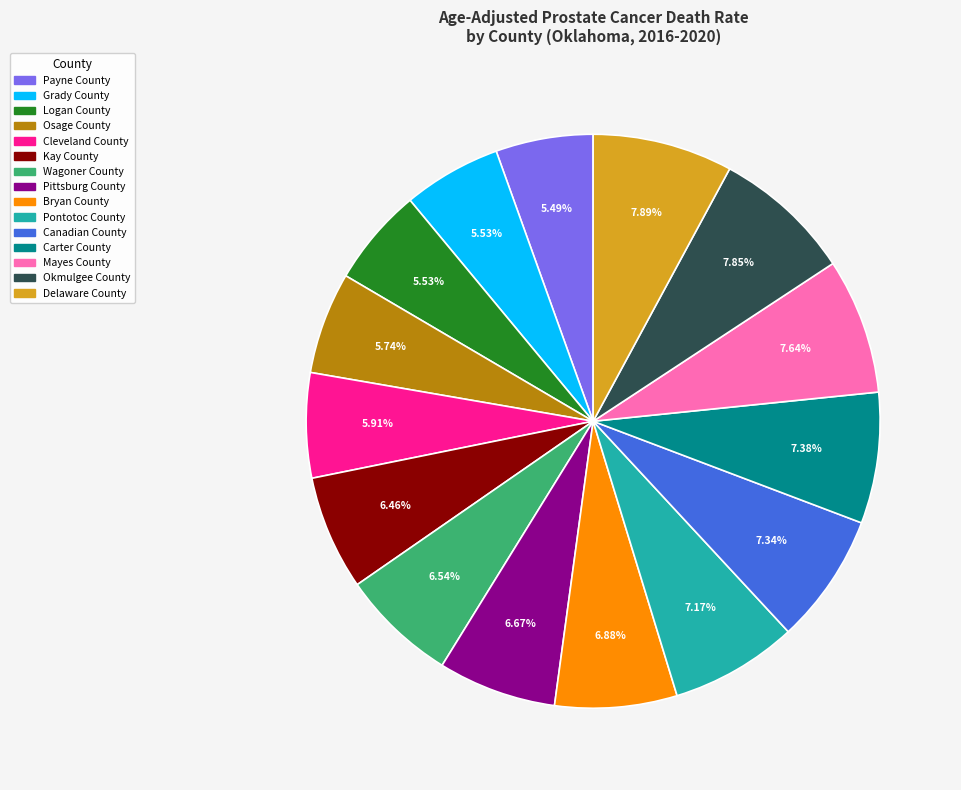

Is it true that Wagoner County is 16% of the pie?

False